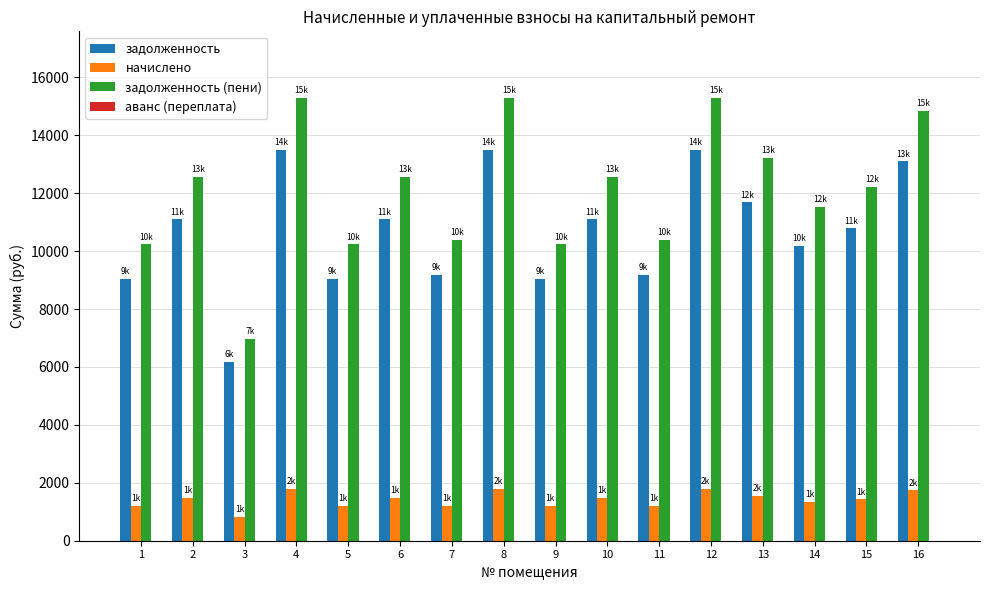

What is the sum of all задолженность (пени) values?

193831.4